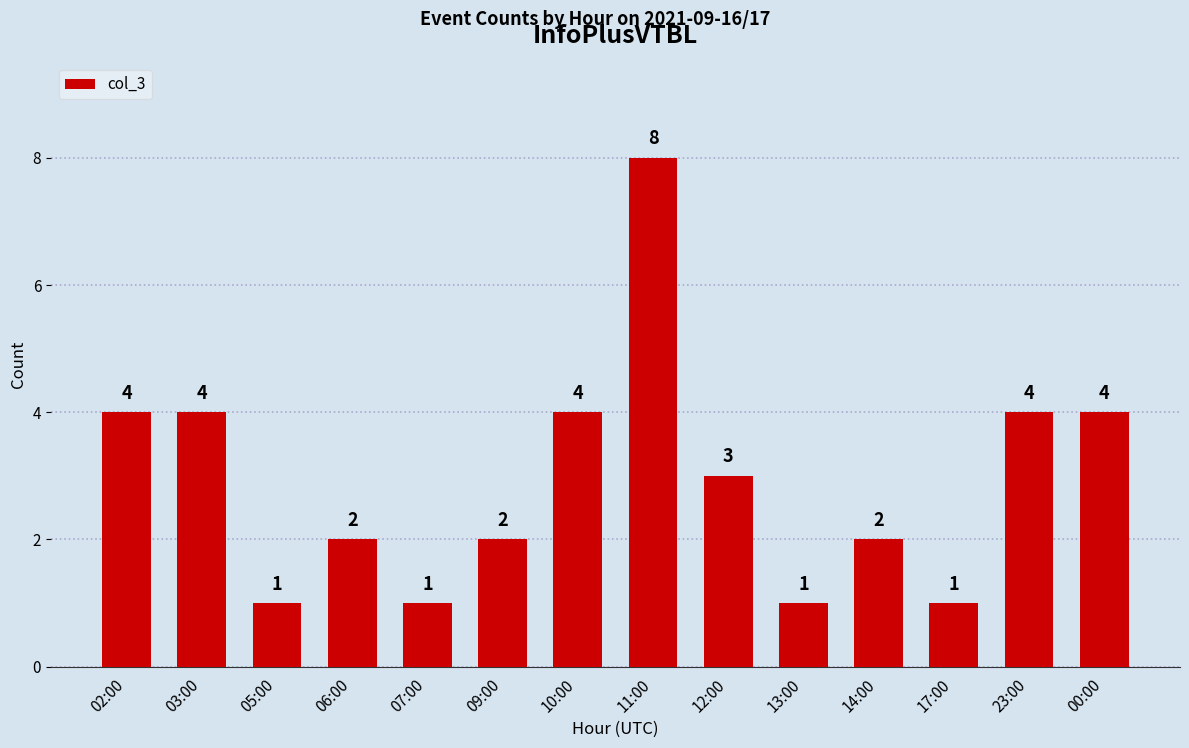

What is the sum of the values at 07:00 and 06:00?

3